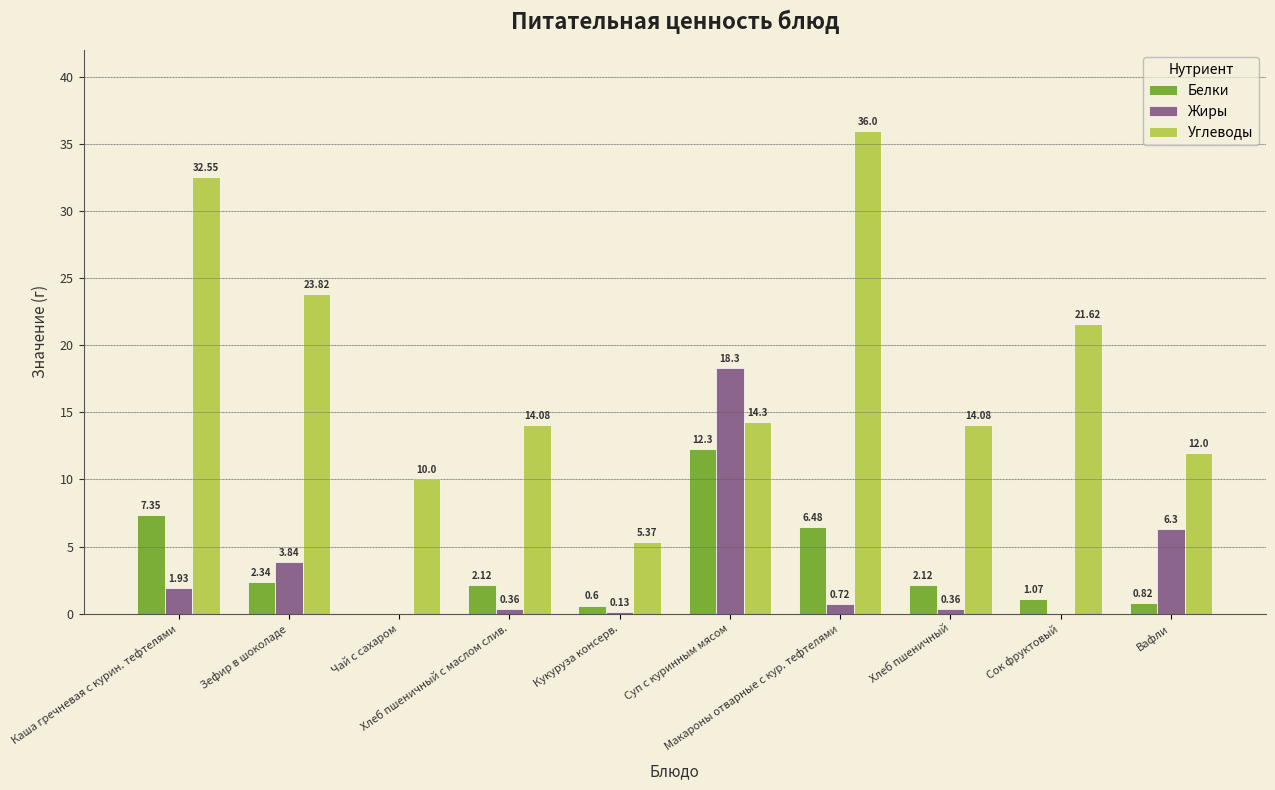

How many distinct data groups are displayed?

3